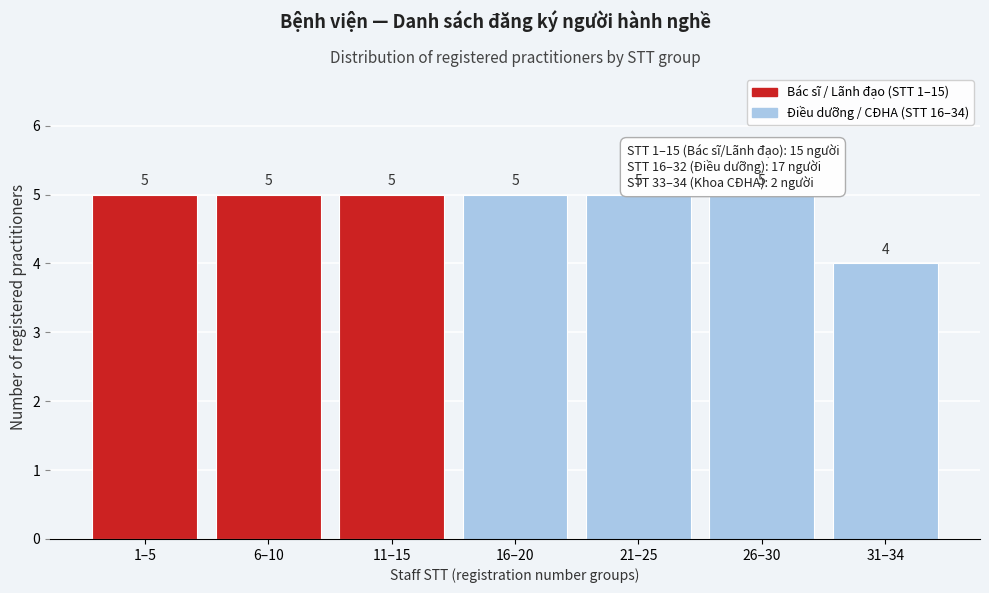

Reading left to right, extract all data points from this chart.

1–5=5	6–10=5	11–15=5	16–20=5	21–25=5	26–30=5	31–34=4